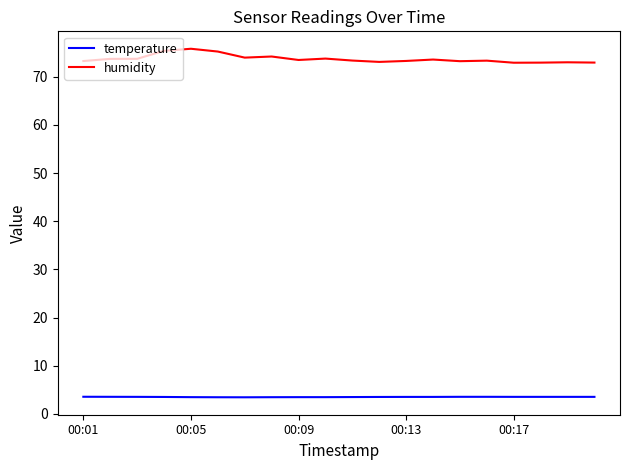

What is the lowest value of the humidity series?

72.9